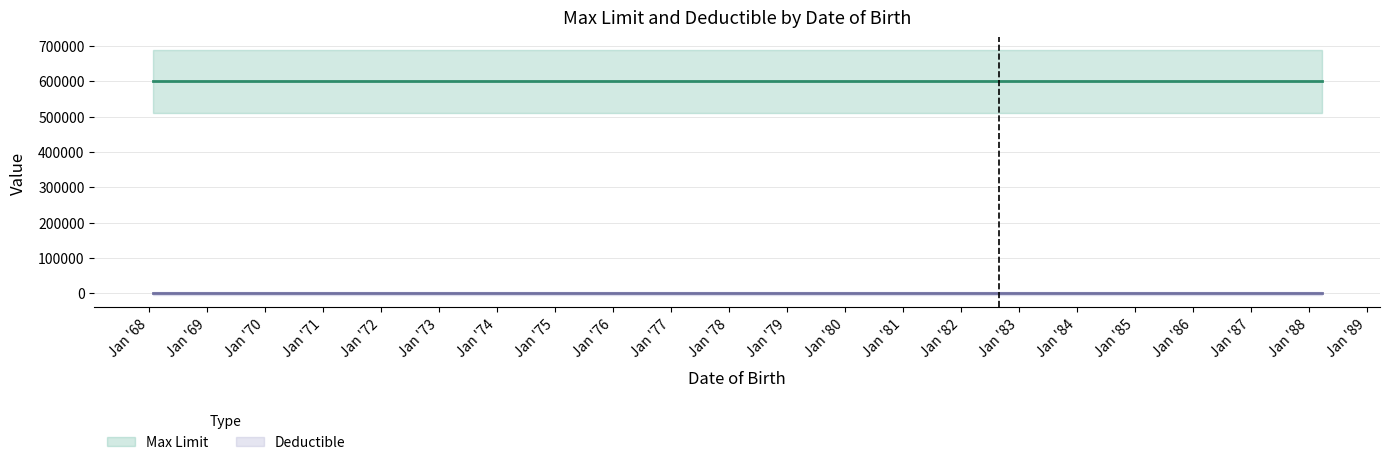

Which series has the largest total across all categories?

Max Limit